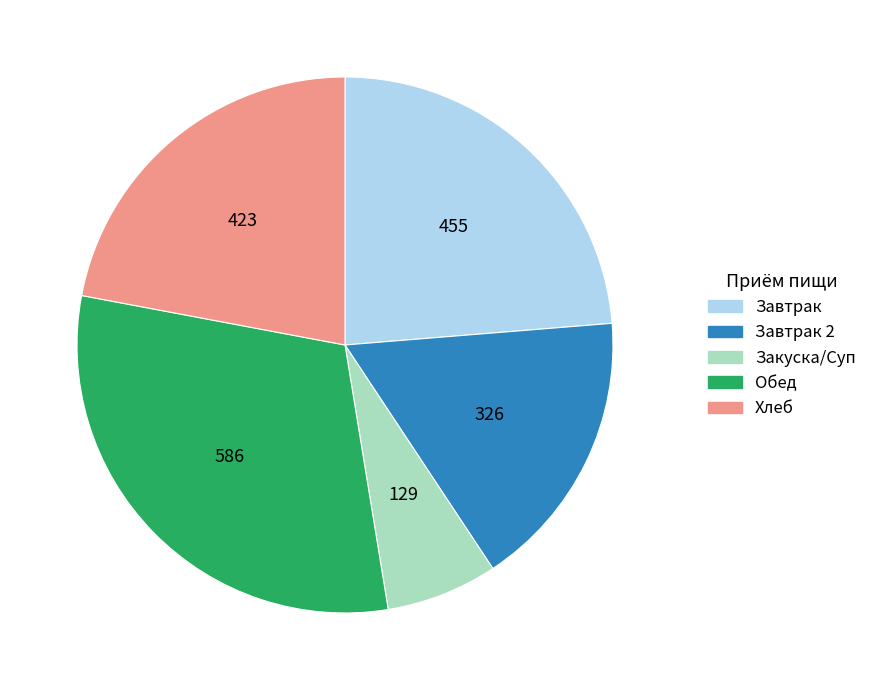

Is there a majority slice in this chart?

No